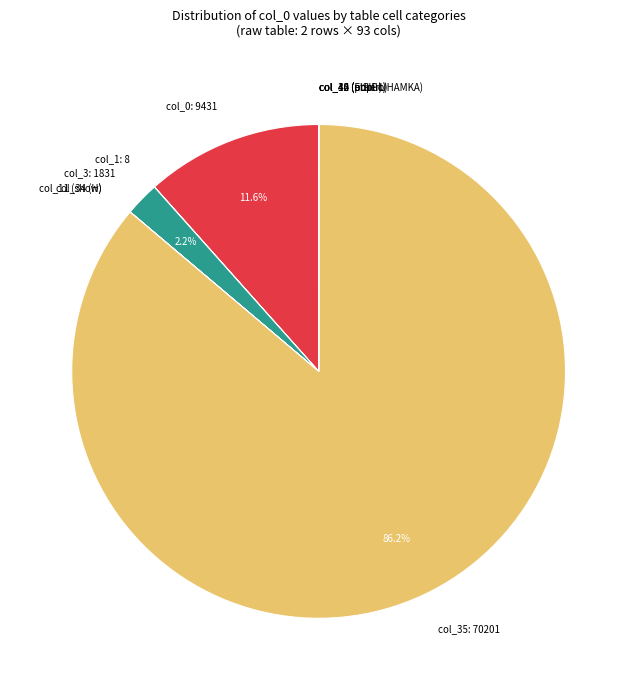

To the nearest percent, what is the difference between the largest and smallest slice percentages?

86%